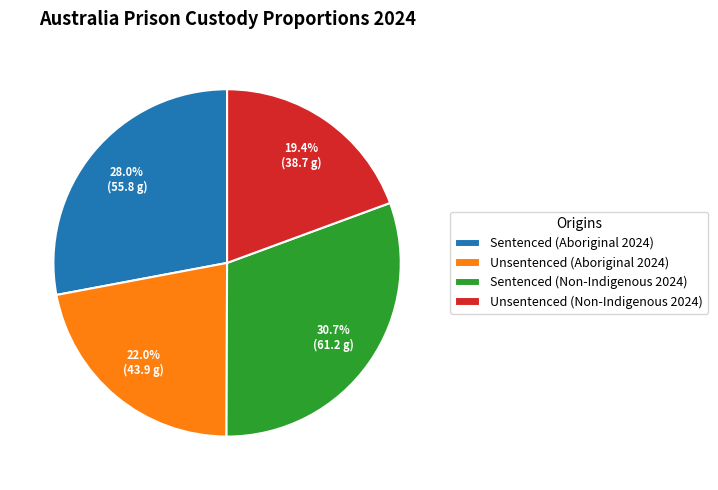

Combined, what portion of the pie is Unsentenced (Non-Indigenous 2024) and Unsentenced (Aboriginal 2024)?

41.4%